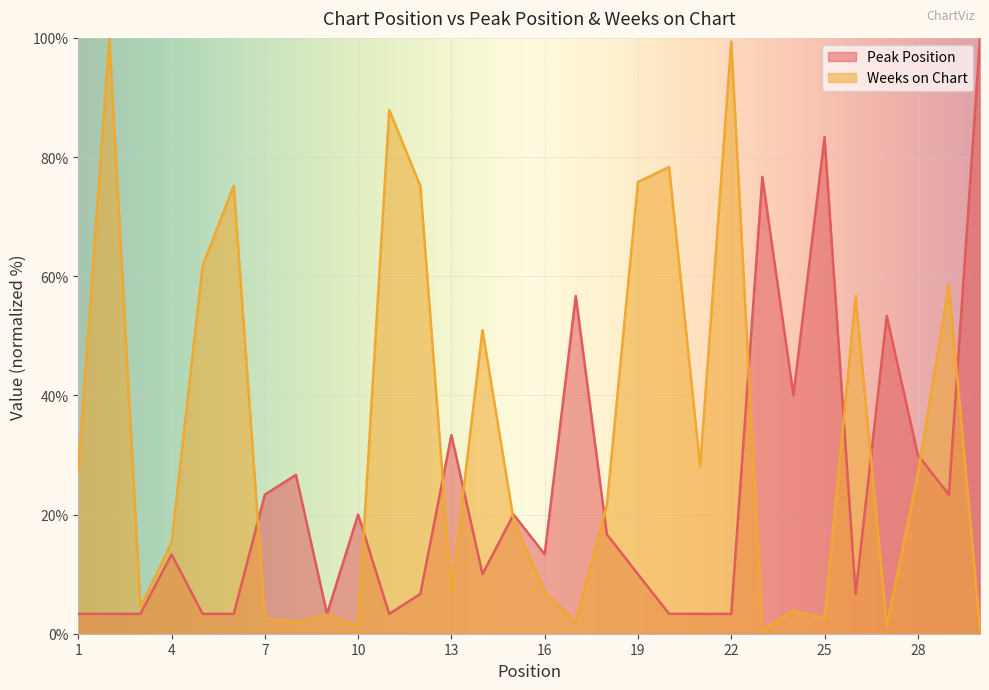

Which series changed the most between 26 and 30?

Peak Position